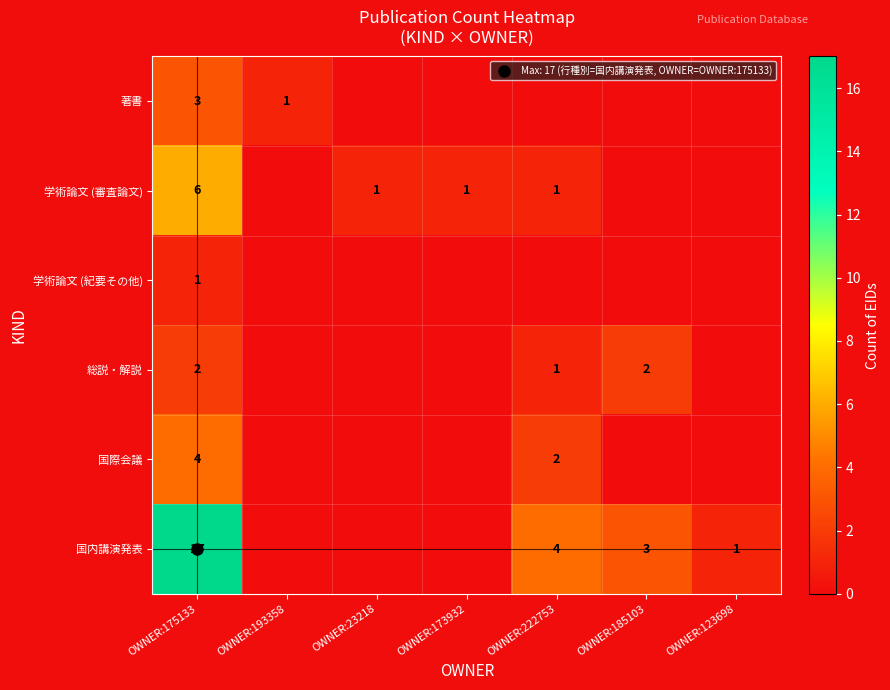

At which category is the sum across all series the highest?

OWNER:175133